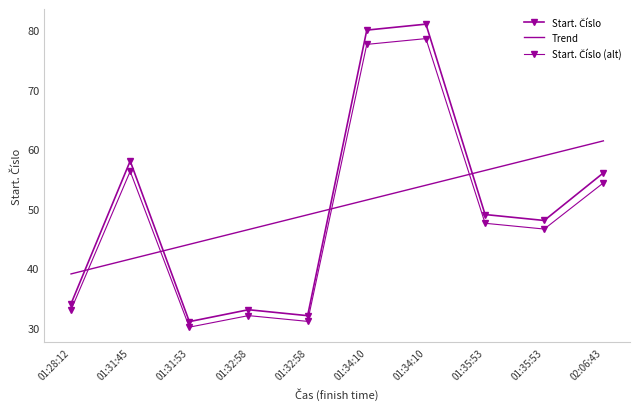

Rank the categories by Start. Číslo (alt) value from highest to lowest.

01:34:10, 01:34:10, 01:31:45, 02:06:43, 01:35:53, 01:35:53, 01:28:12, 01:32:58, 01:32:58, 01:31:53